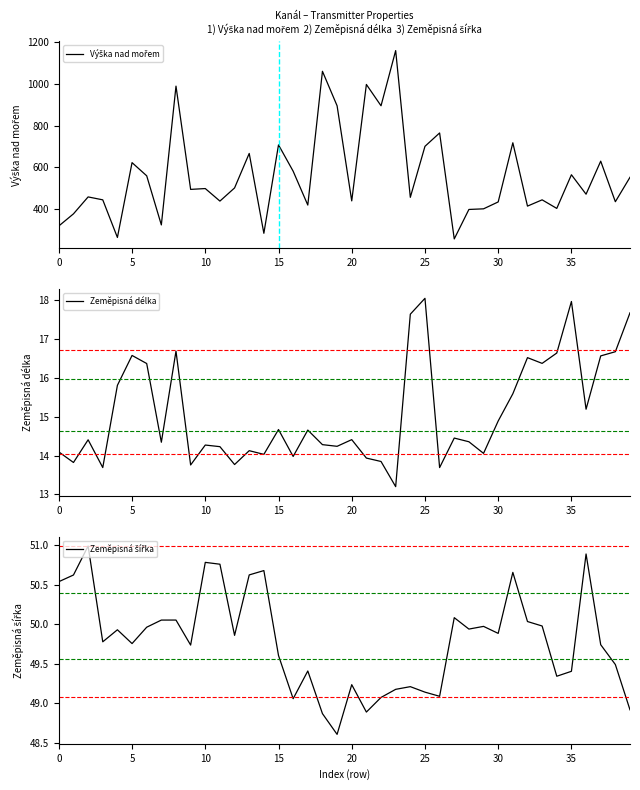

At how many categories does at least one series exceed 134?

40